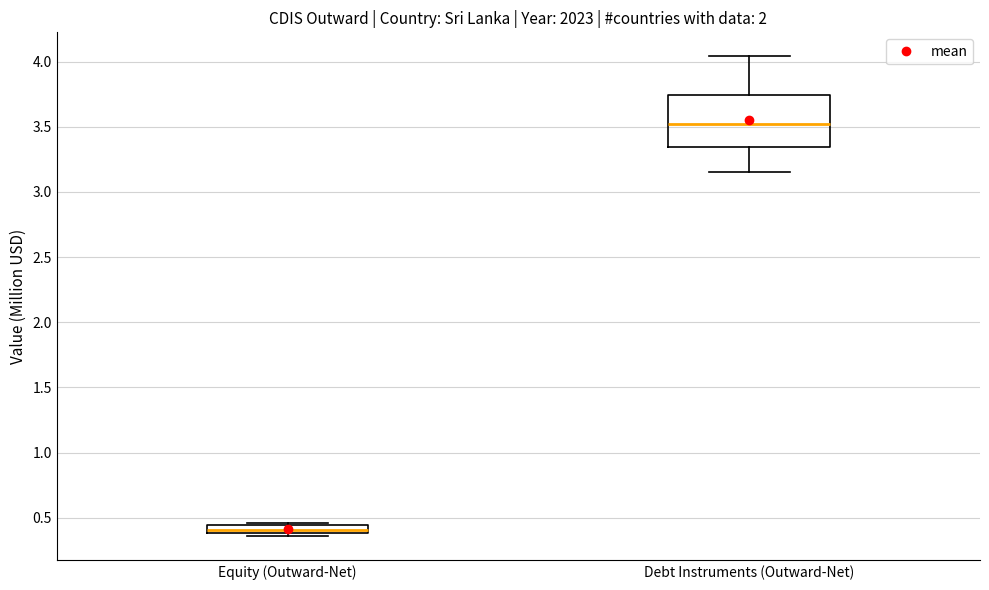

Where does the median line of the box for Debt Instruments (Outward-Net) sit on the y-axis? The values are not printed on the chart, so give them approximately, as read against the axis.

3.50